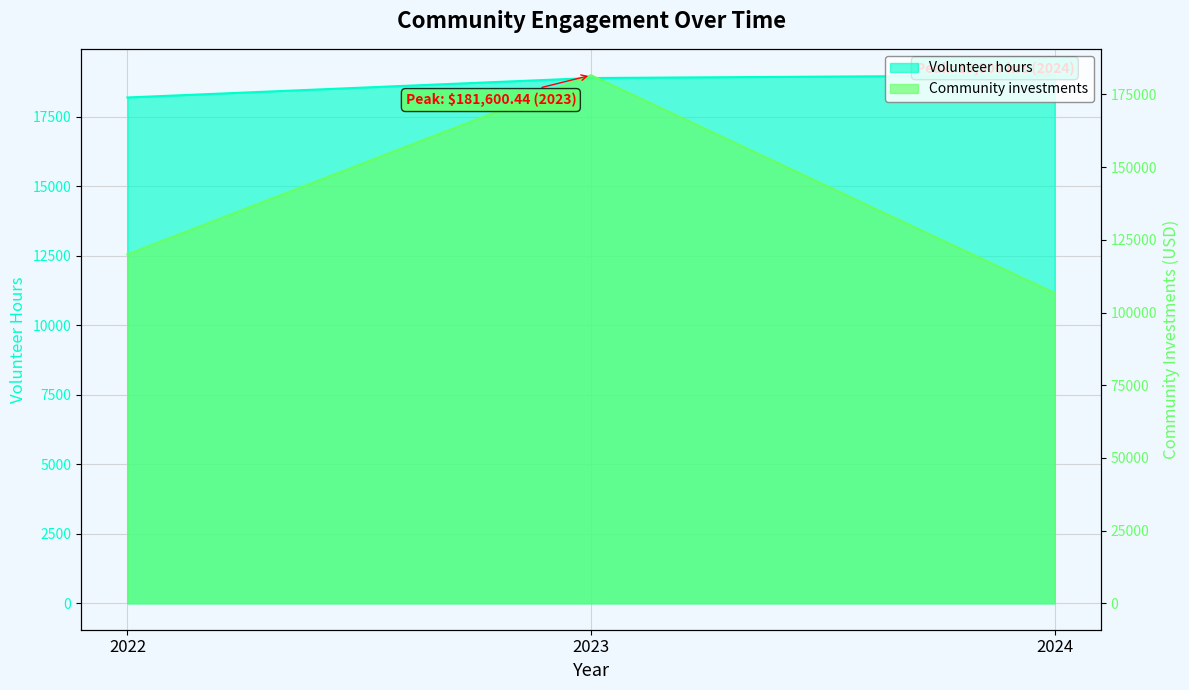

The value of Volunteer hours at 2024 is 19000.0. True or false?

True